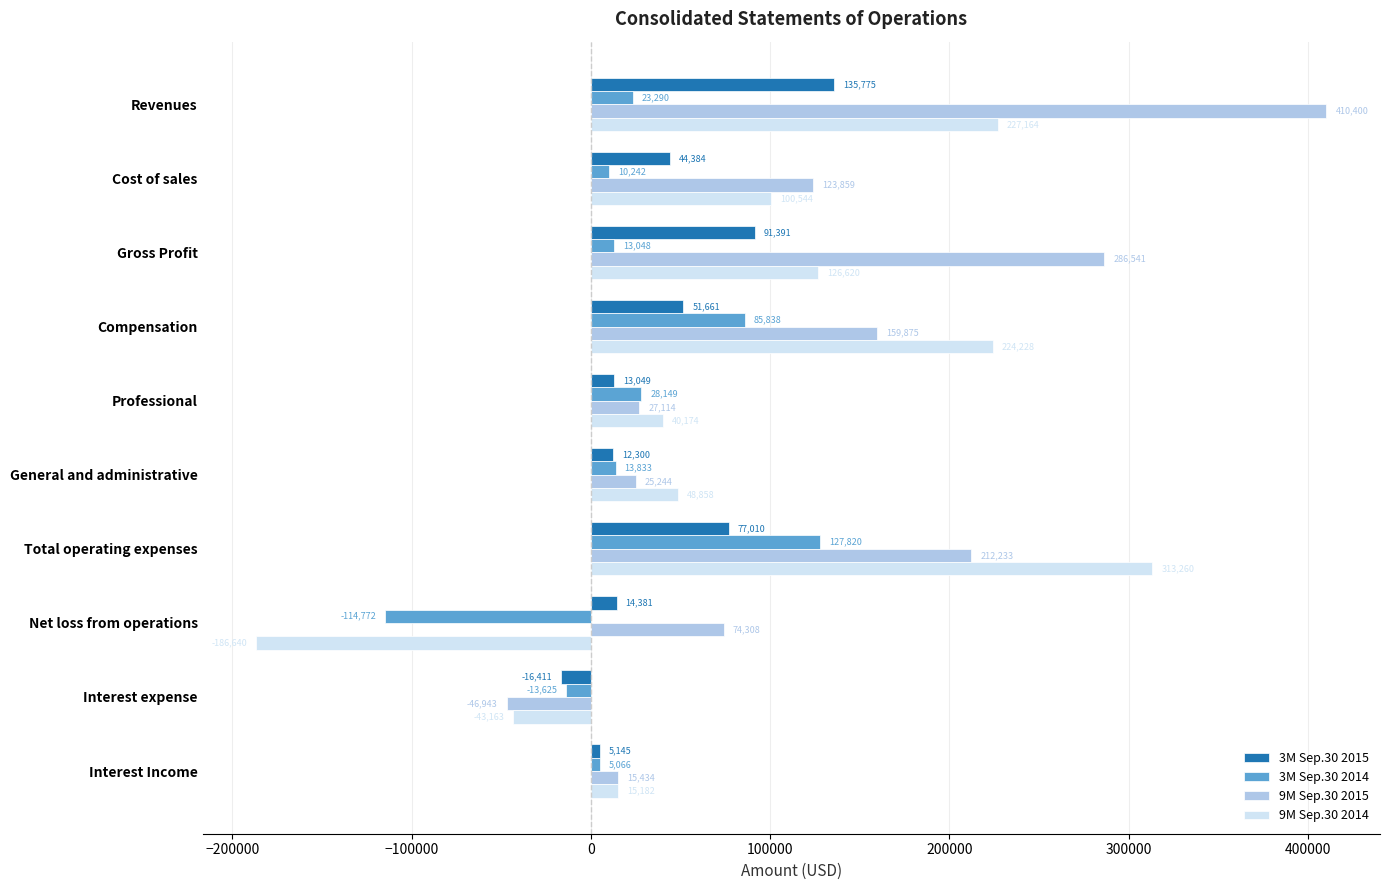

Which category has the highest value across all series?

Revenues